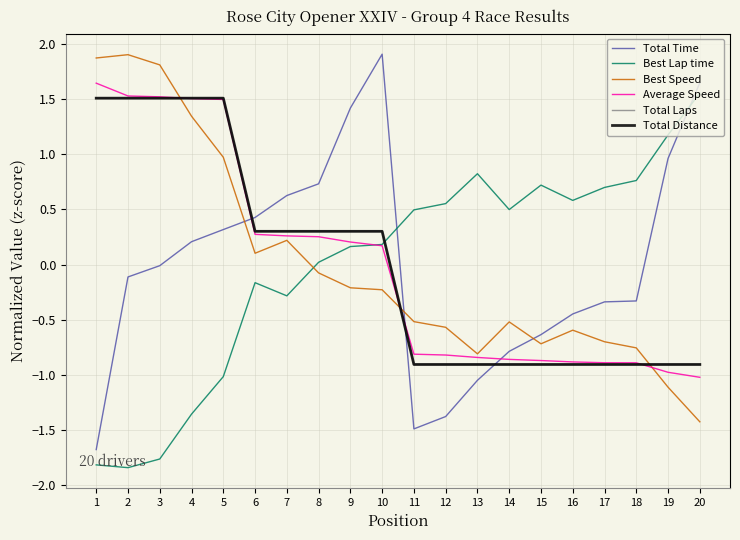

How many series are shown in this chart?

6